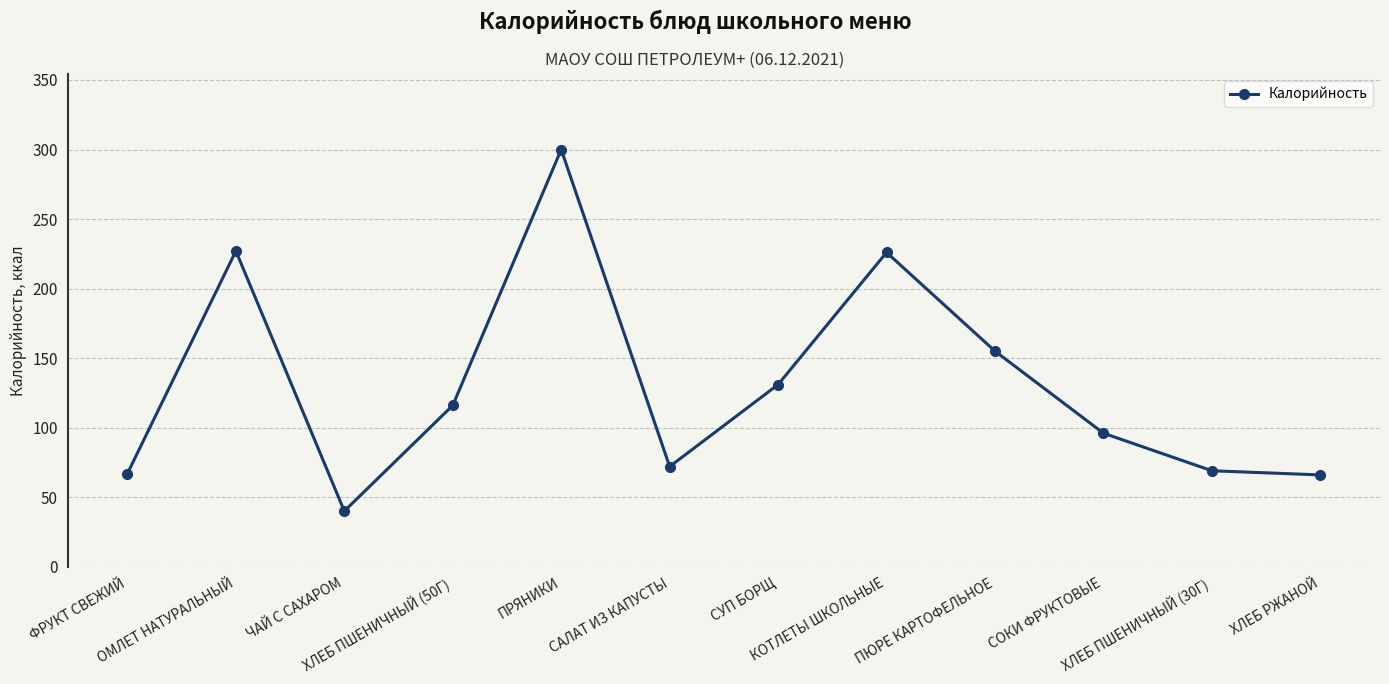

How many distinct data groups are displayed?

1